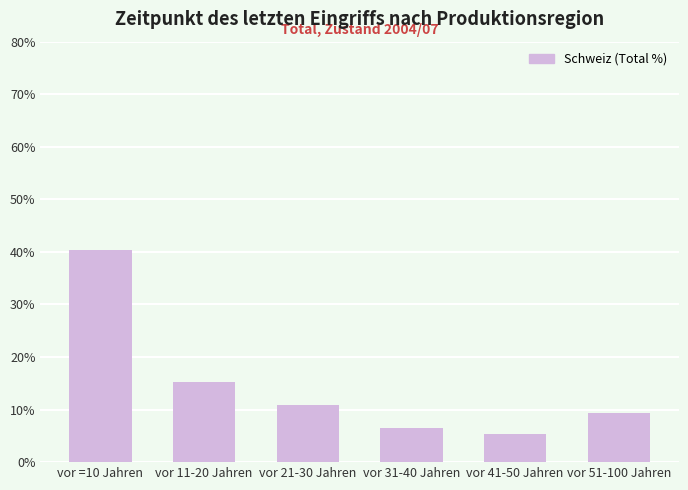

What is the difference between the values at vor 11-20 Jahren and vor 41-50 Jahren?

9.9